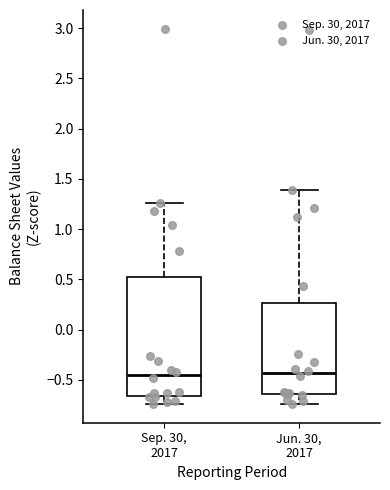

Reading left to right, transcribe this box plot: for each box, give where its median line is, the range the box spans, and where its two whiskers end, as read against the y-axis. The values are not printed on the chart, so give them approximately, as read against the axis.

Sep. 30, 2017: median -0.45, box -0.65 to 0.50, whiskers -0.75 to 1.25
Jun. 30, 2017: median -0.45, box -0.65 to 0.25, whiskers -0.75 to 1.40